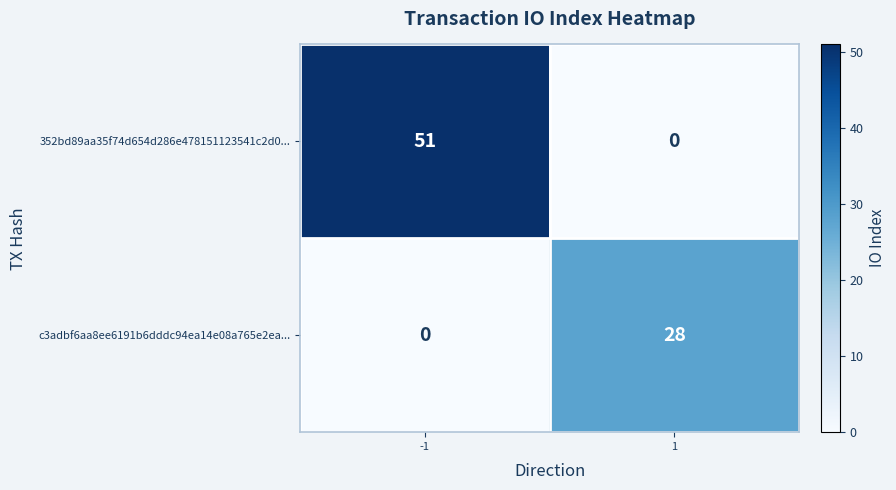

Reading right to left, extract all data points from this chart.

352bd89aa35f74d654d286e478151123541c2d0...: 0	51
c3adbf6aa8ee6191b6dddc94ea14e08a765e2ea...: 28	0